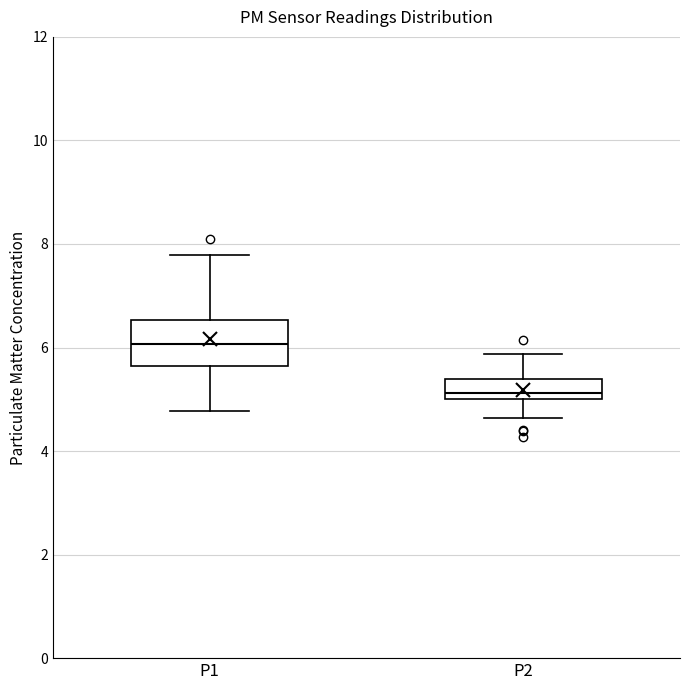

Reading left to right, read every box against the y-axis: the position of its median line, the range the box covers, and the ends of its whiskers. The values are not printed on the chart, so give them approximately, as read against the axis.

P1: median 6.0, box 5.6 to 6.6, whiskers 4.8 to 7.8
P2: median 5.2, box 5.0 to 5.4, whiskers 4.6 to 5.8